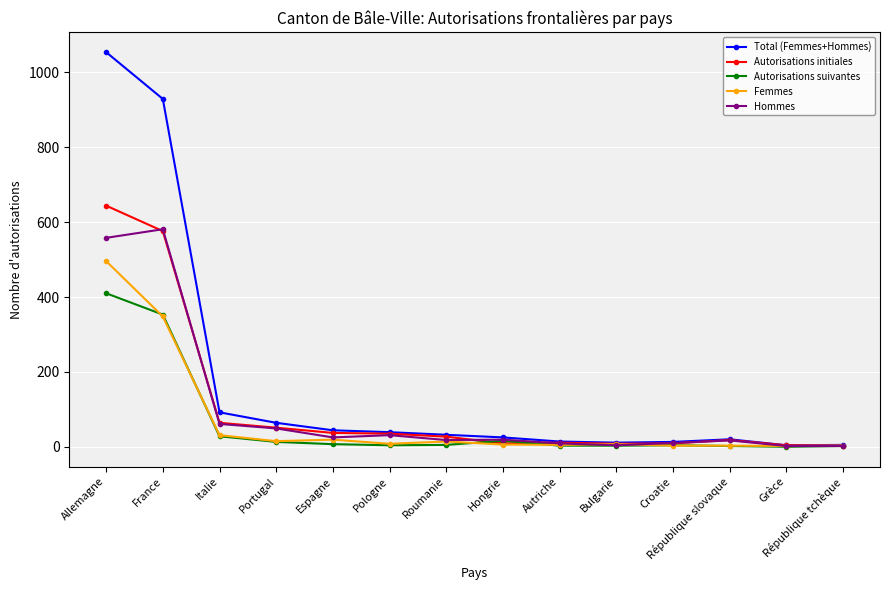

In Total (Femmes+Hommes), how many points are higher than both neighbors (excluding endpoints)?

1